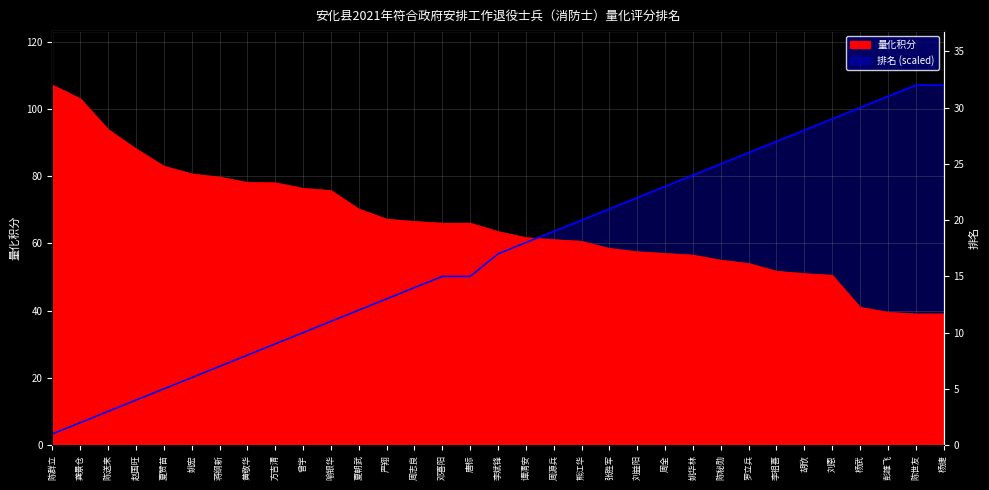

Between 曾宇 and 张胜军, which is larger?

曾宇